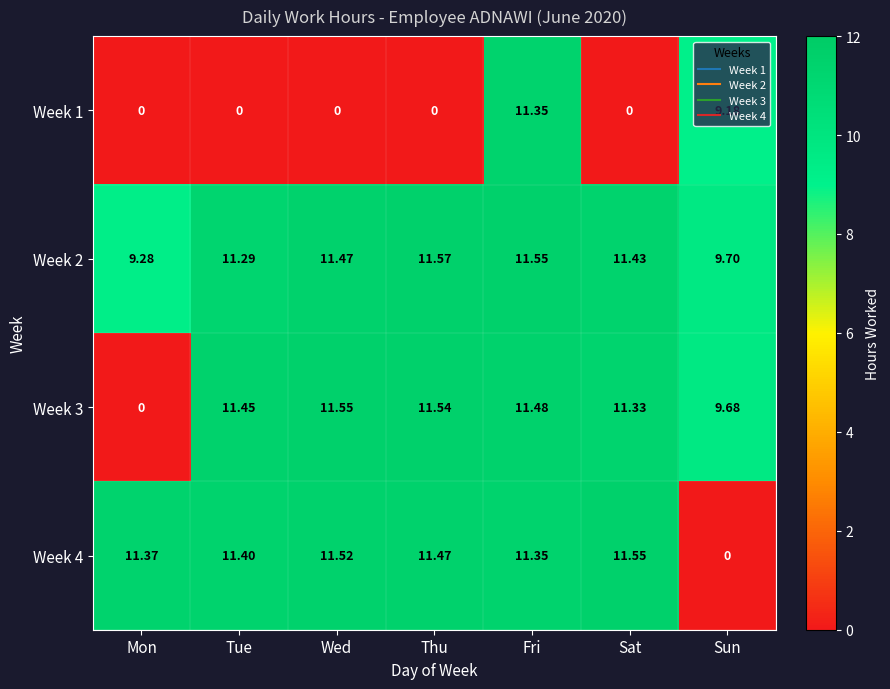

Rank the categories by Week 4 value from highest to lowest.

Sat, Wed, Thu, Tue, Mon, Fri, Sun